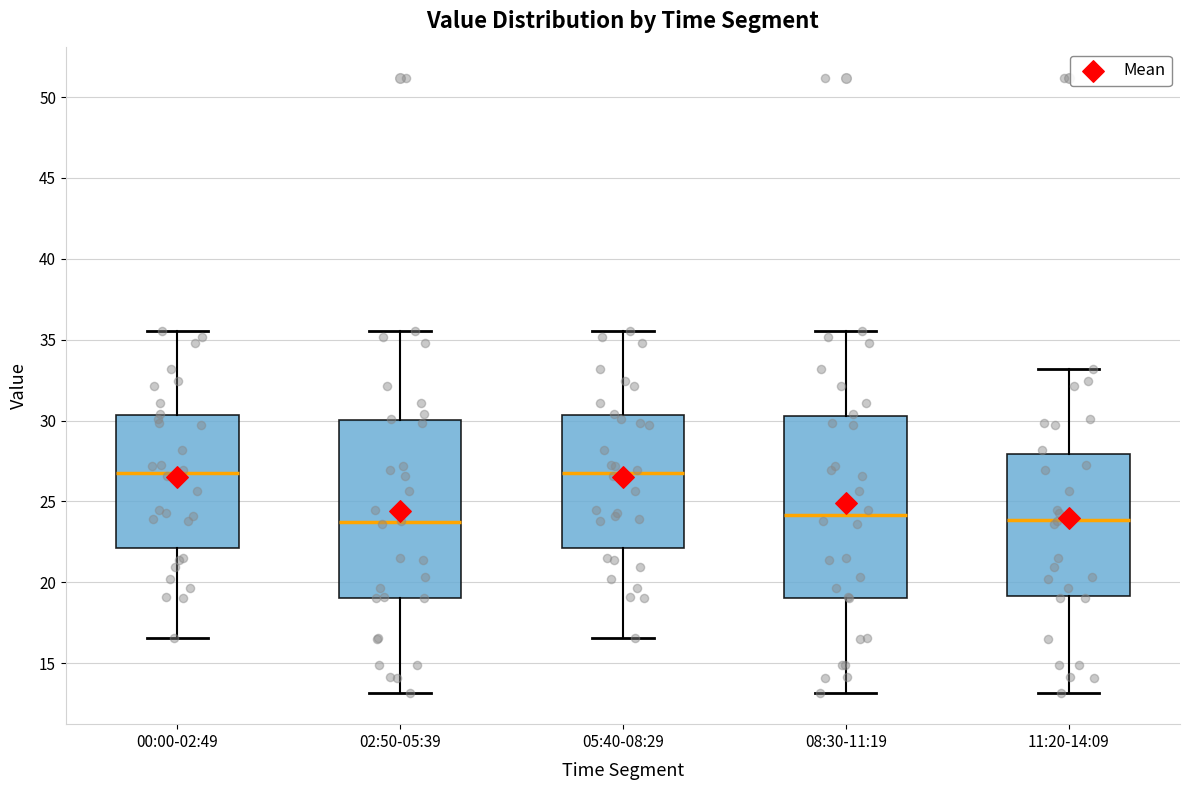

Reading left to right, transcribe this box plot: for each box, give where its median line is, the range the box spans, and where its two whiskers end, as read against the y-axis. The values are not printed on the chart, so give them approximately, as read against the axis.

00:00-02:49: median 27.0, box 22.0 to 30.5, whiskers 16.5 to 35.5
02:50-05:39: median 23.5, box 19.0 to 30.0, whiskers 13.0 to 35.5
05:40-08:29: median 27.0, box 22.0 to 30.5, whiskers 16.5 to 35.5
08:30-11:19: median 24.0, box 19.0 to 30.5, whiskers 13.0 to 35.5
11:20-14:09: median 24.0, box 19.0 to 28.0, whiskers 13.0 to 33.0